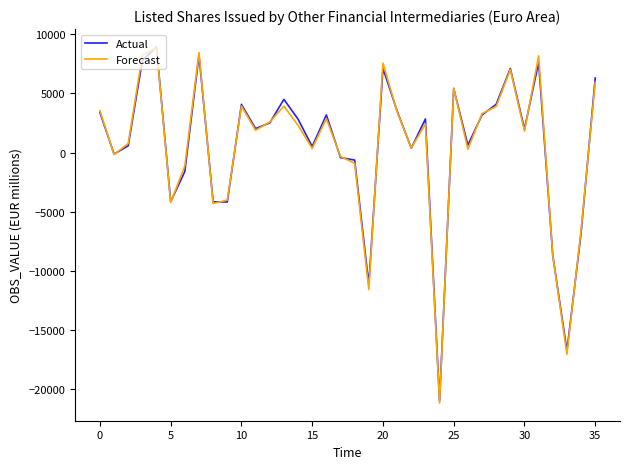

What is the smallest value displayed?

-21160.8